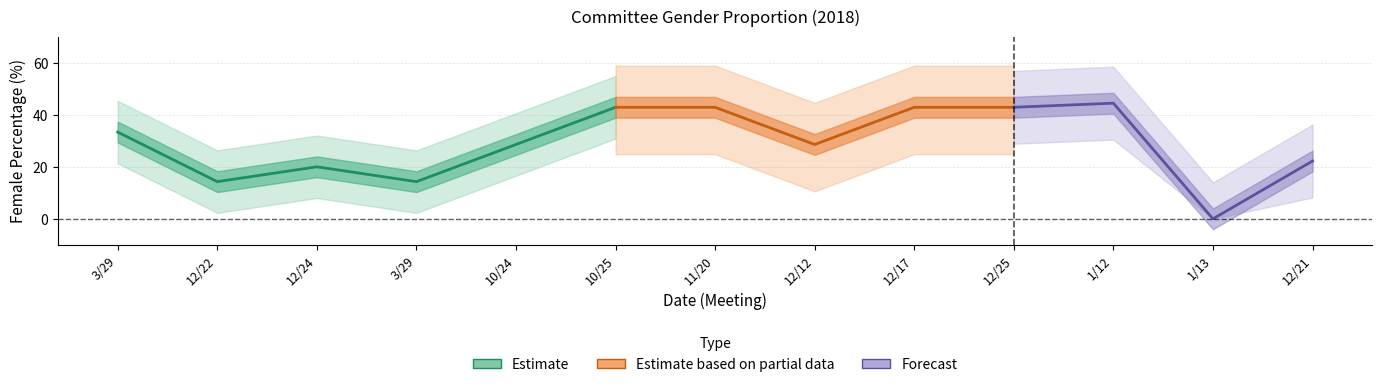

True or false: Female_pct and Female cross at least once.

False